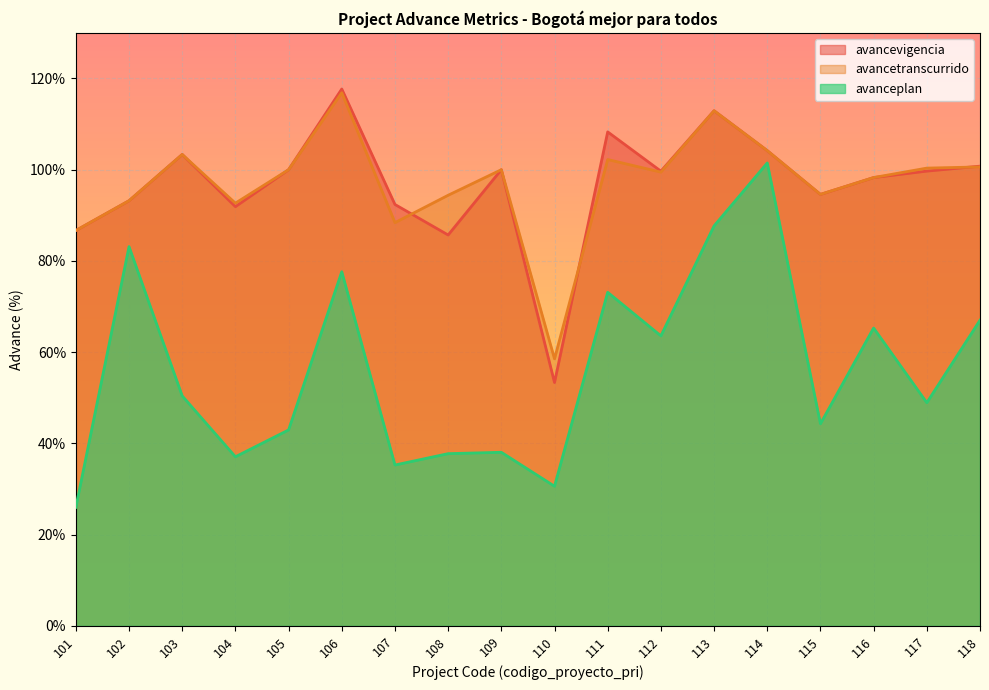

Reading left to right, transcribe all the data shown in this chart.

avancevigencia: 86.7	93.2	103.3	91.9	100.0	117.7	92.4	85.7	100.0	53.4	108.3	99.7	112.9	104.2	94.6	98.3	99.7	100.8
avancetranscurrido: 86.7	93.2	103.3	92.7	100.0	116.9	88.4	94.4	100.0	58.5	102.2	99.5	112.9	104.2	94.6	98.3	100.3	100.6
avanceplan: 26.0	83.1	50.4	37.1	43.0	77.6	35.3	37.8	38.1	30.6	73.1	63.6	87.7	101.5	44.3	65.3	48.9	67.0